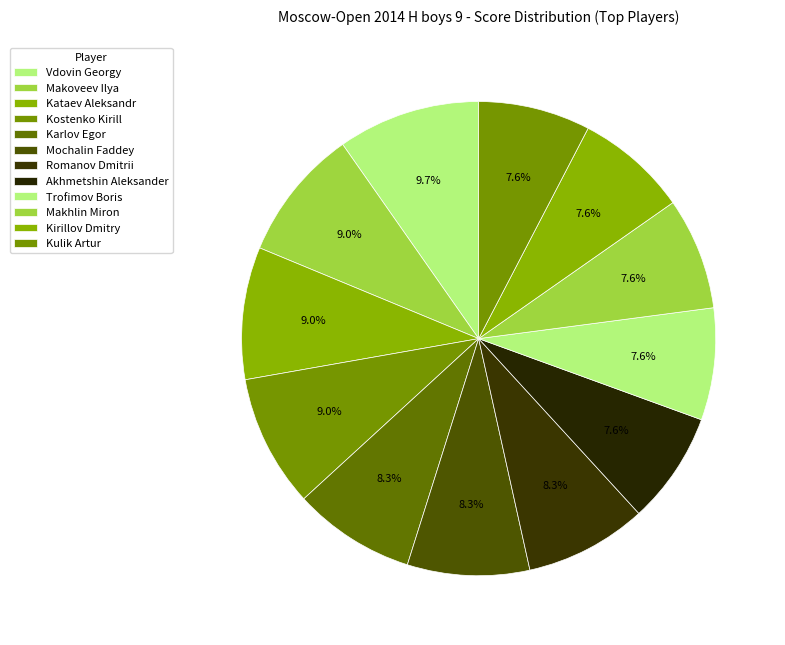

Does any single category account for the majority?

No